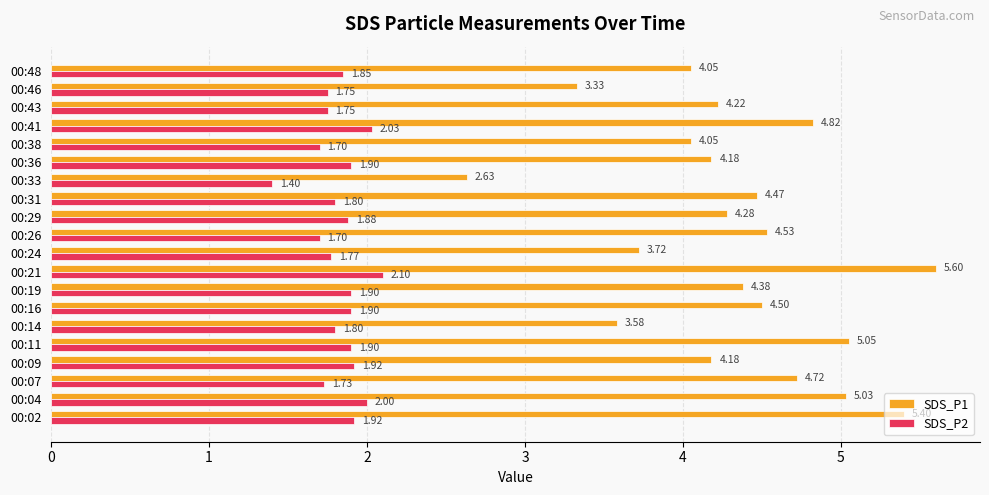

How many categories are shown in the chart?

20